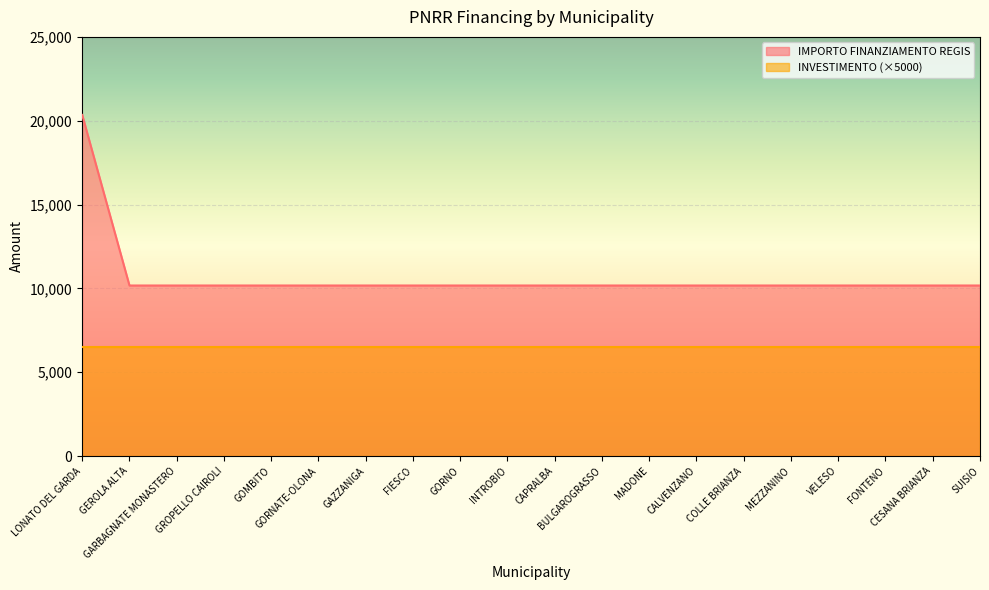

List the labels in order of value, largest first.

LONATO DEL GARDA, GEROLA ALTA, GARBAGNATE MONASTERO, GROPELLO CAIROLI, GOMBITO, GORNATE-OLONA, GAZZANIGA, FIESCO, GORNO, INTROBIO, CAPRALBA, BULGAROGRASSO, MADONE, CALVENZANO, COLLE BRIANZA, MEZZANINO, VELESO, FONTENO, CESANA BRIANZA, SUISIO